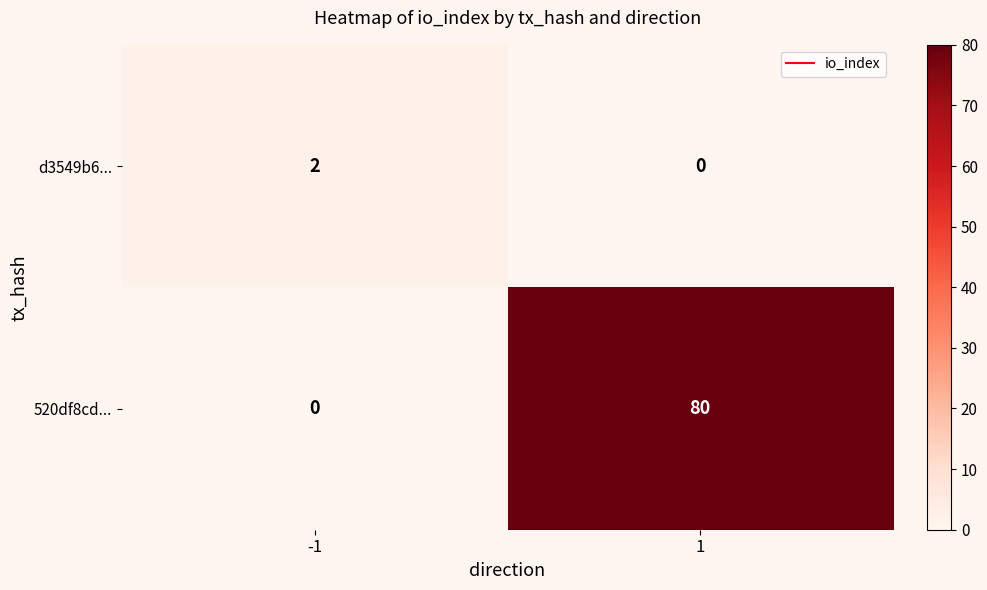

Is the value of 520df8cd... at 1 greater than the value of d3549b6... at 1?

Yes